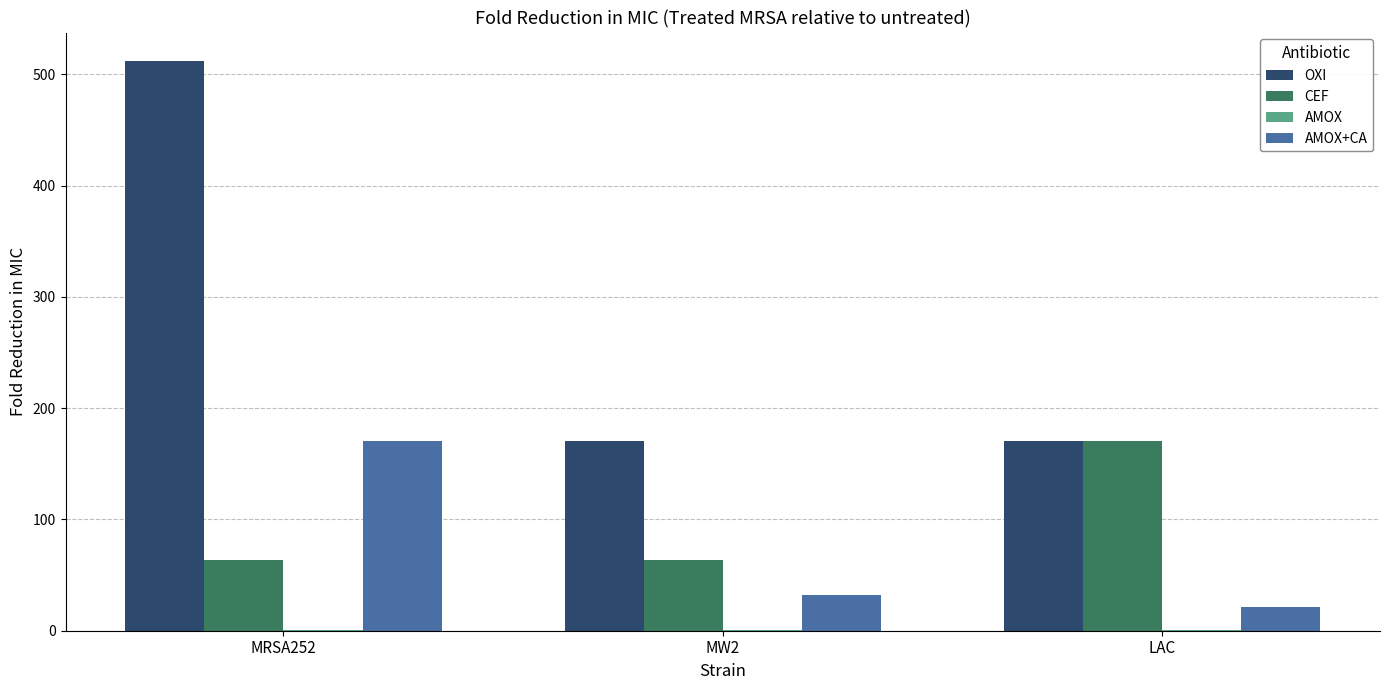

Between MRSA252 and MW2, which series saw the biggest shift?

OXI